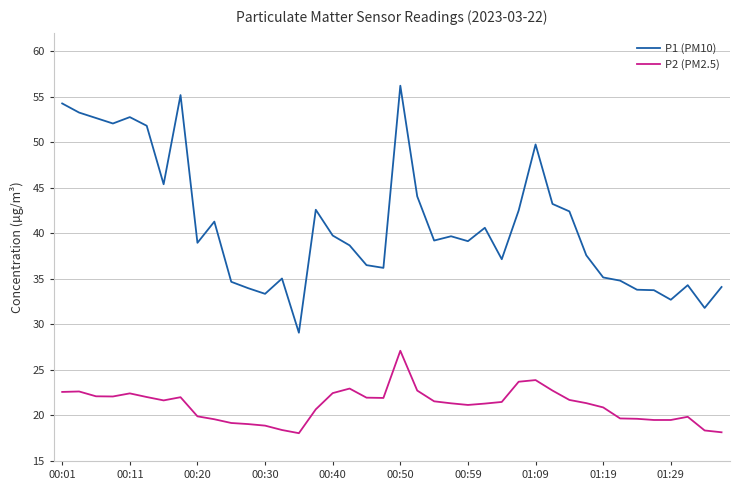

How many distinct data groups are displayed?

2